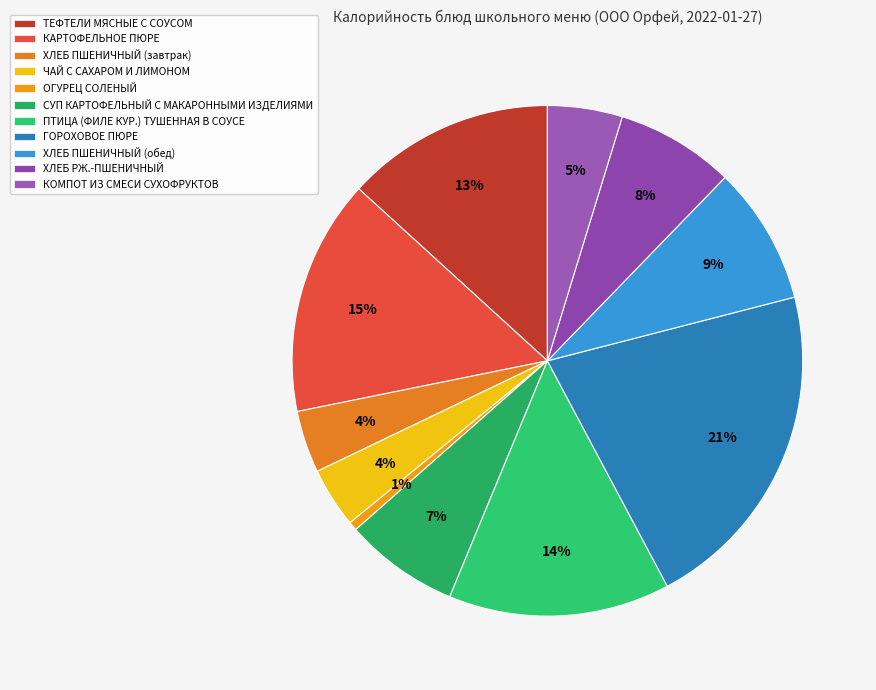

The ТЕФТЕЛИ МЯСНЫЕ С СОУСОМ slice represents 7% of the pie. True or false?

False